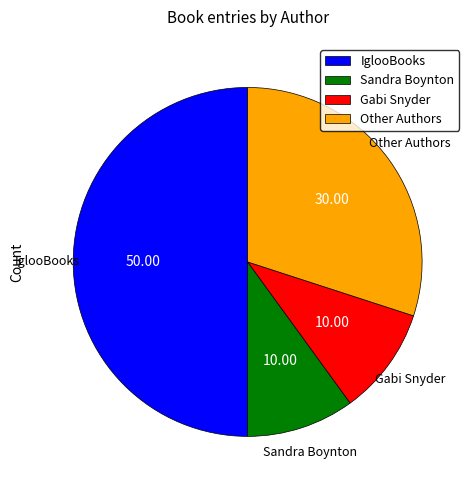

Combined, do Other and Sandra Boynton account for over 50%?

No